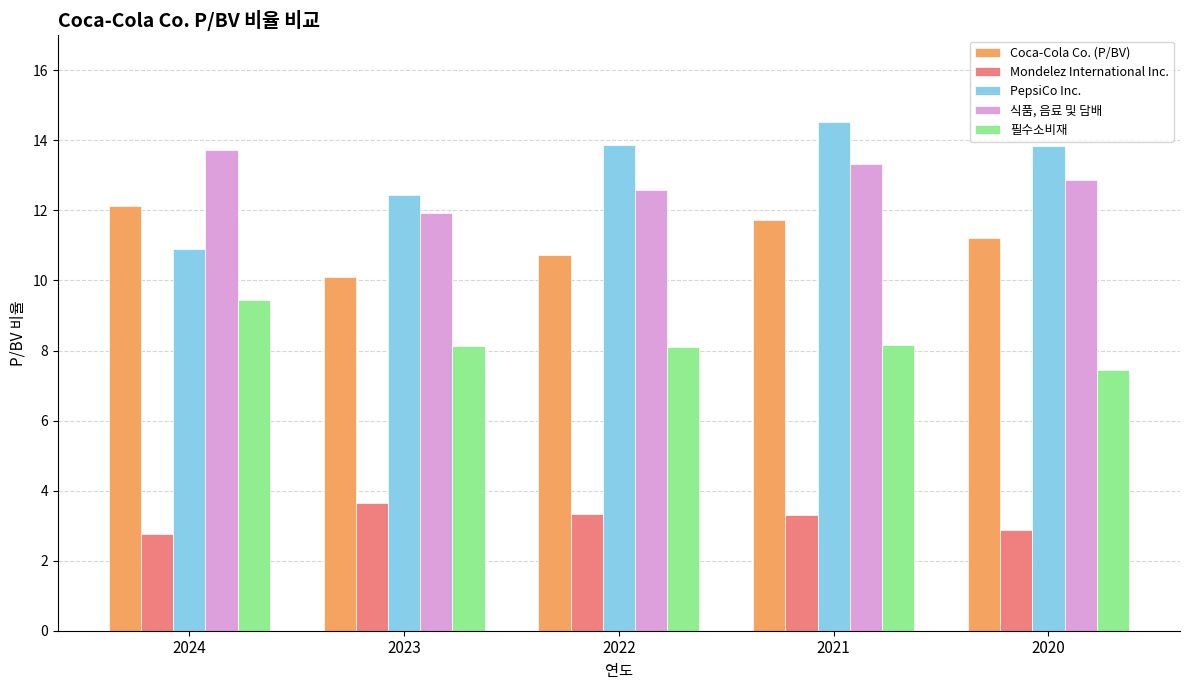

What is the difference between the PepsiCo Inc. values at 2024 and 2023?

1.5